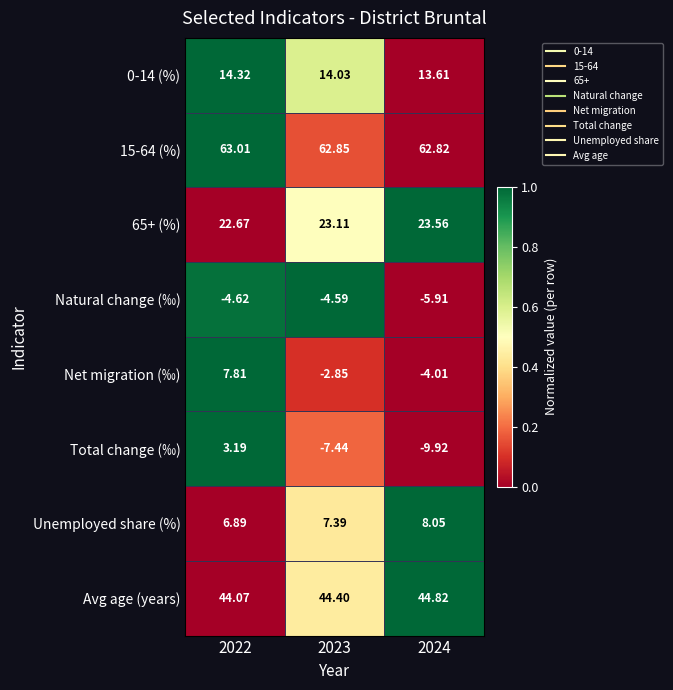

How many categories are shown in the chart?

3